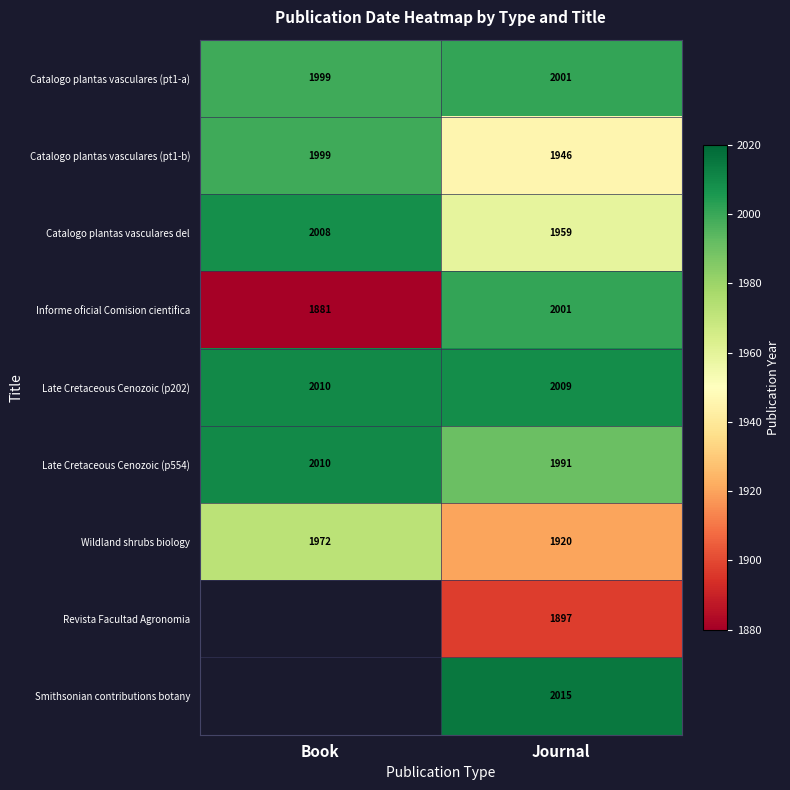

What is the total value across all series at Journal?

17739